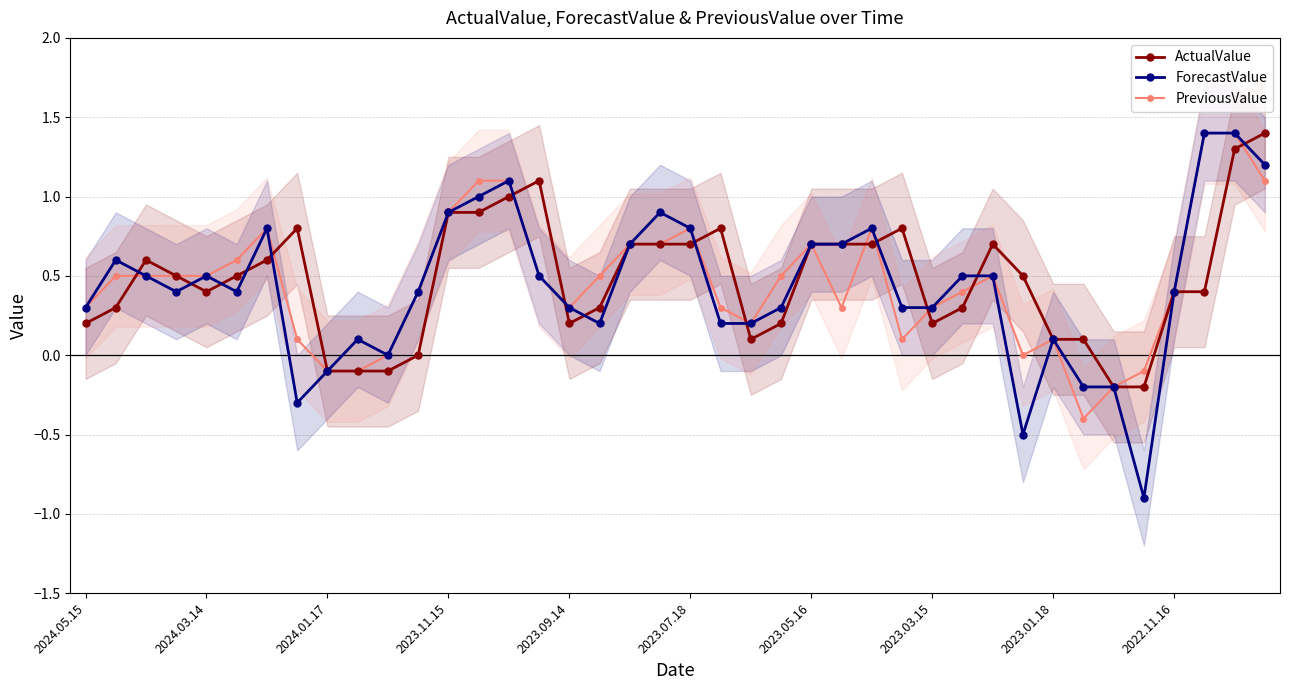

True or false: ActualValue has more than 0 interior local peaks.

True